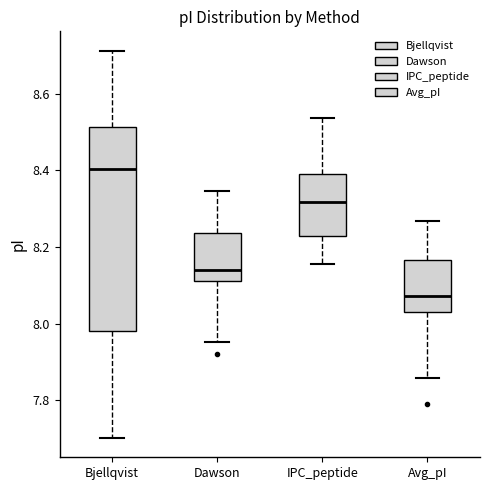

Which box is the tallest, from its lower edge to its upper edge?

Bjellqvist